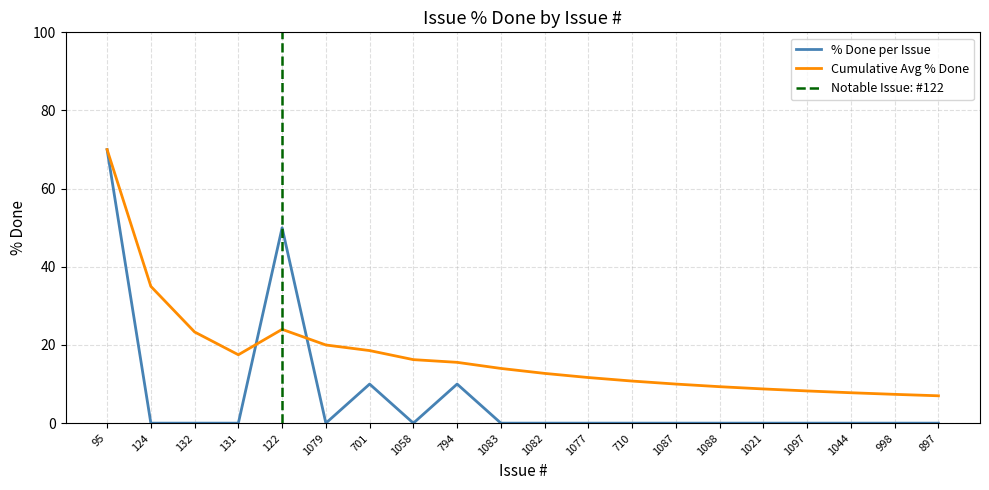

True or false: % Done and Avg % Done (cumulative) cross at least once.

True